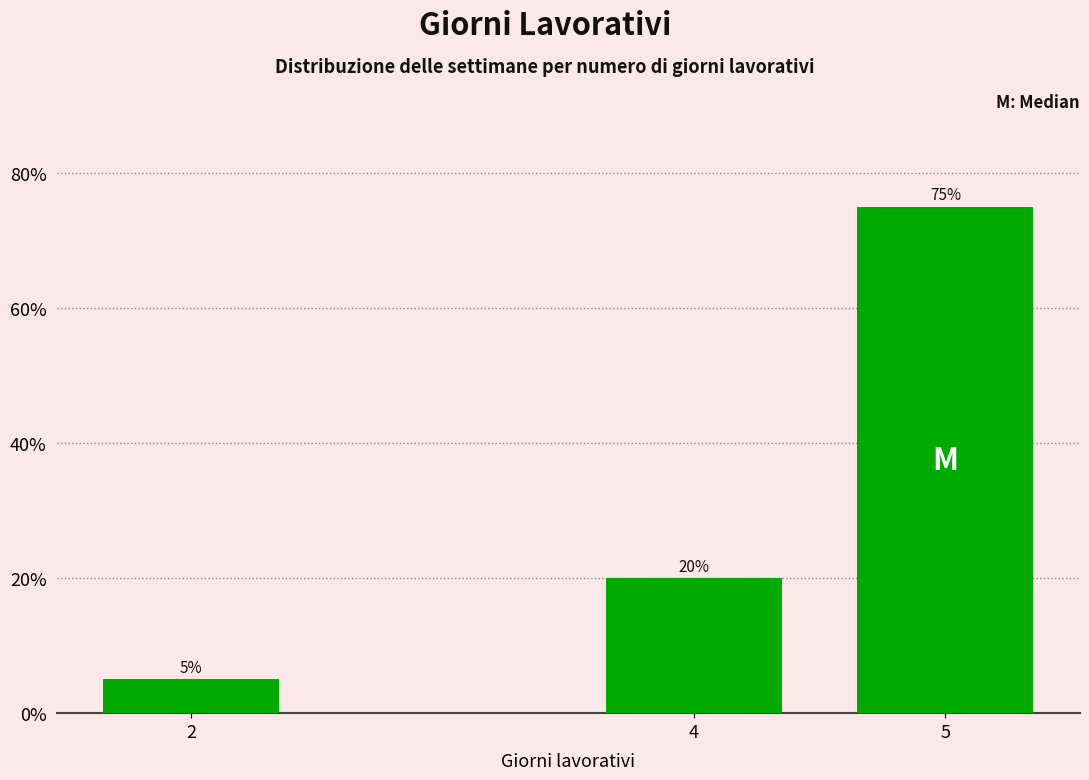

Reading left to right, what are all the values shown in this chart?

5	20	75